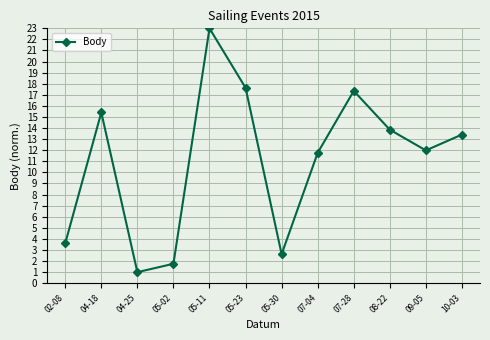

What is the value of the 10th point from the left?

13.9